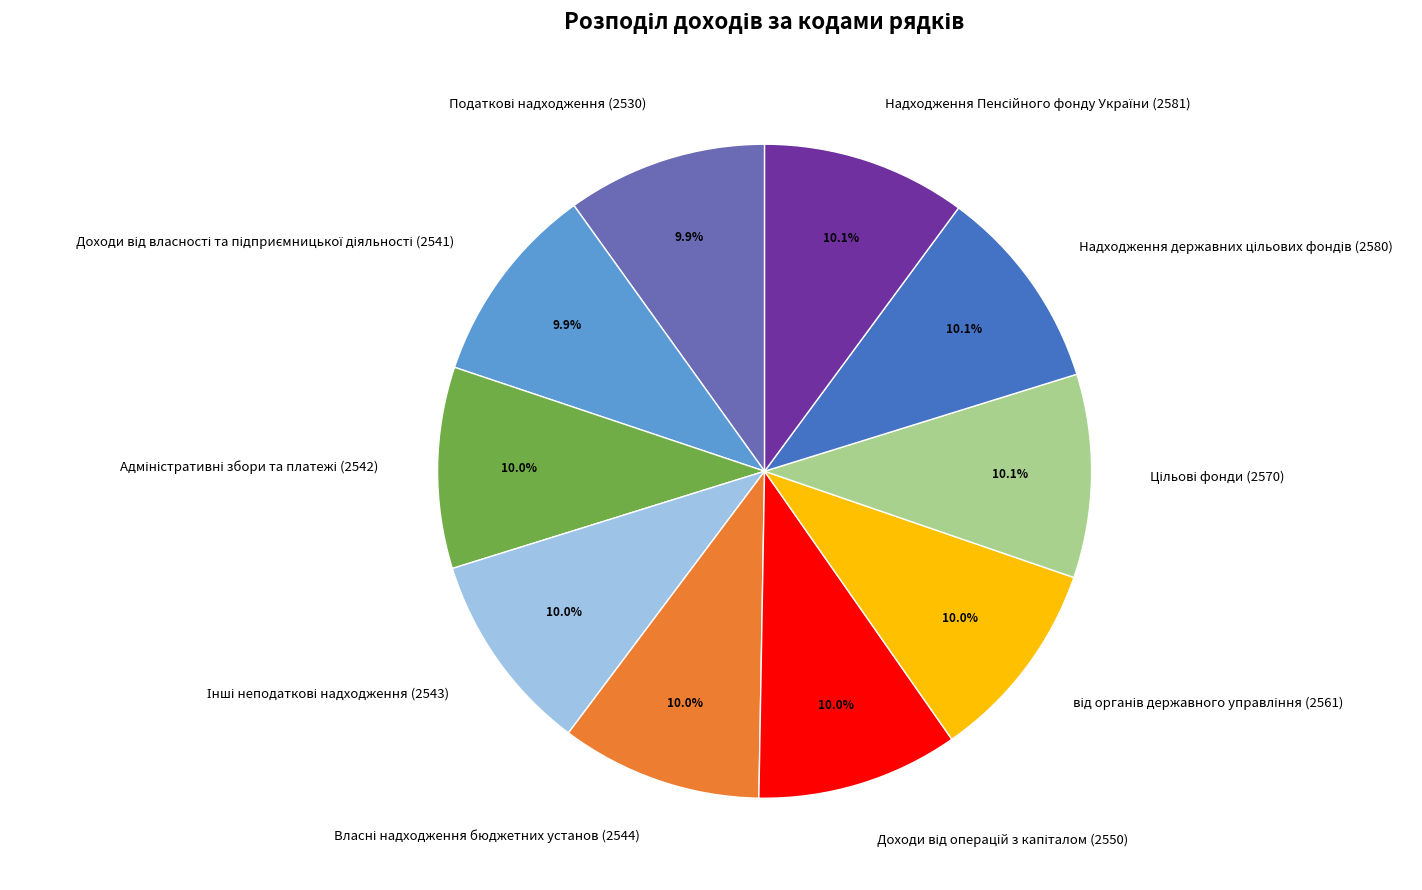

Is there any slice that represents more than half of the pie?

No